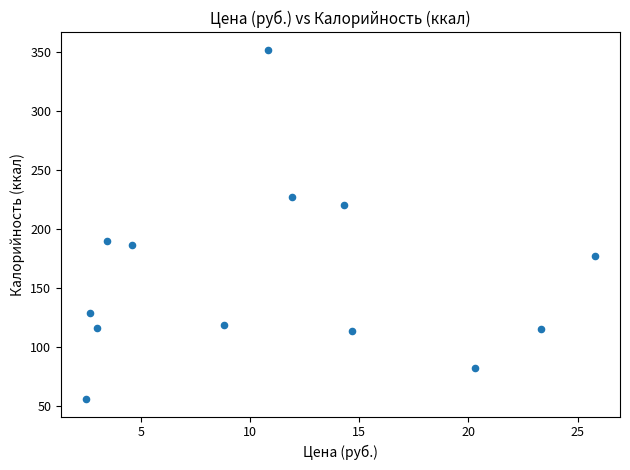

What is the range of Y values (max minus min)?

295.6